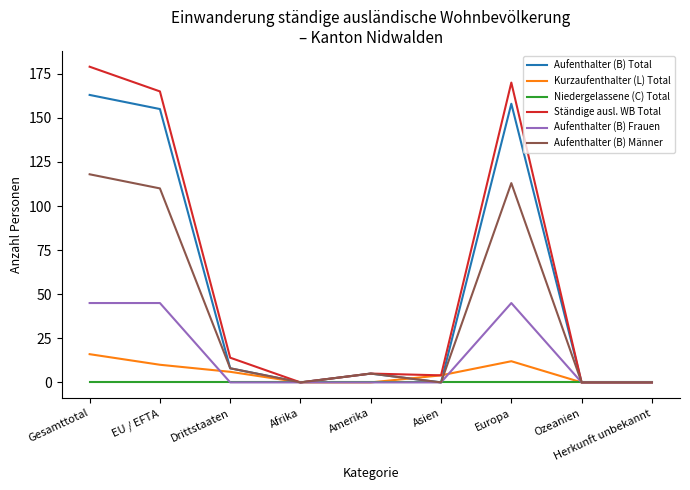

What is the spread (max minus min) of values at Gesamttotal?

179